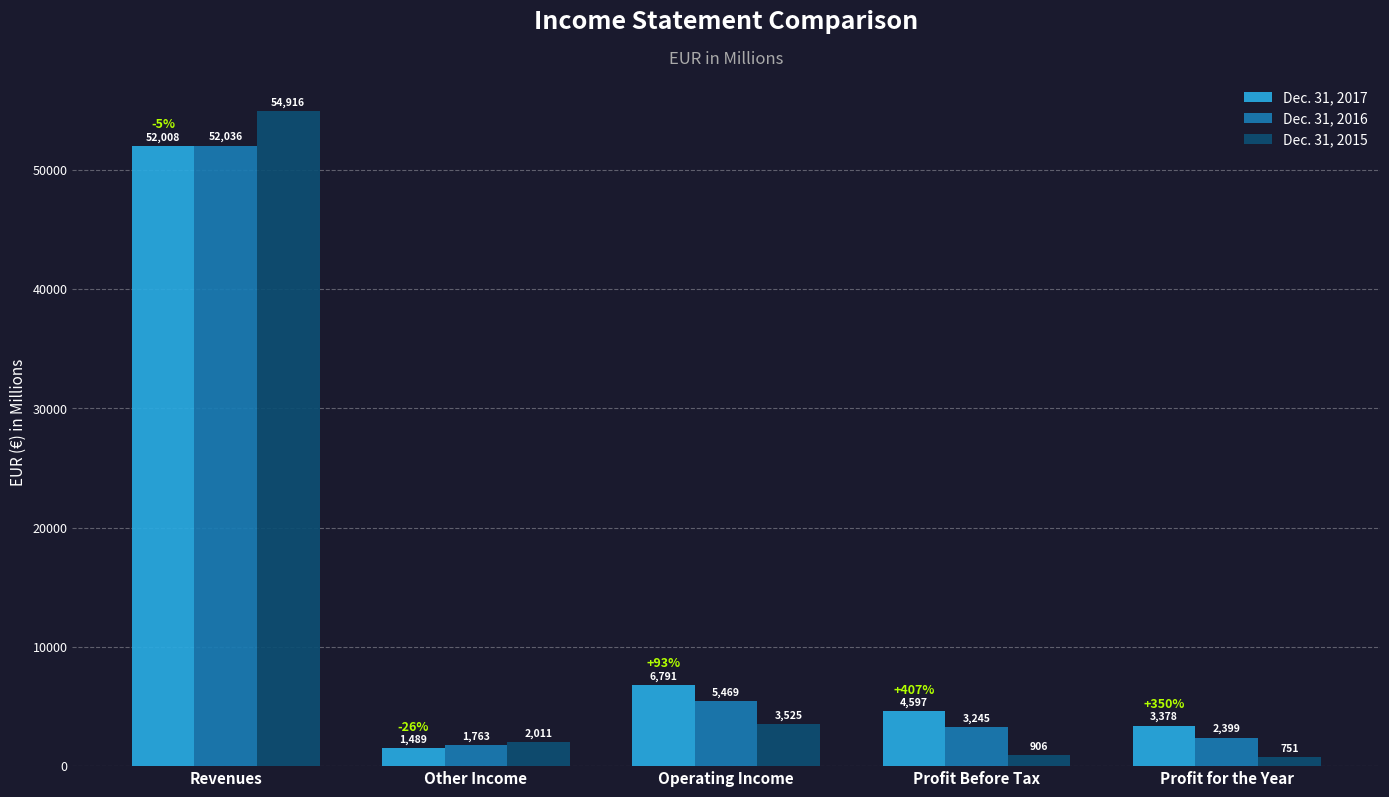

True or false: Dec. 31, 2015 has a value of 23214 at Revenues.

False